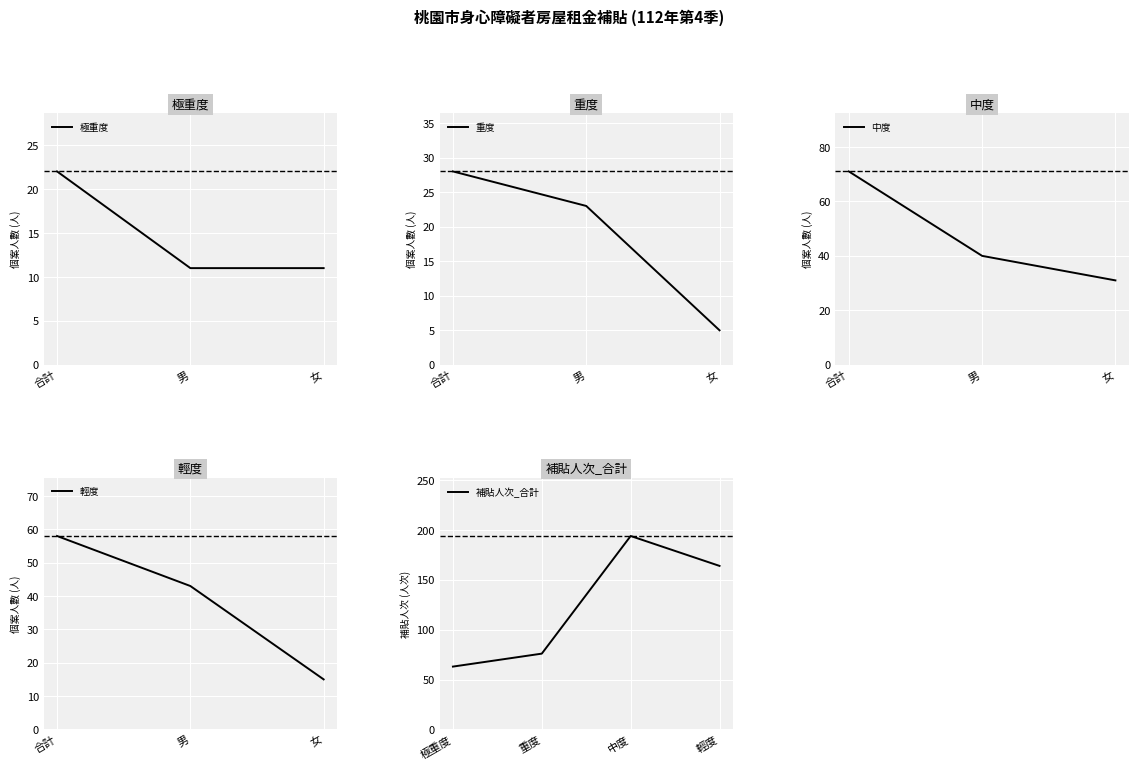

How many values in the 極重度 series exceed 11?

1